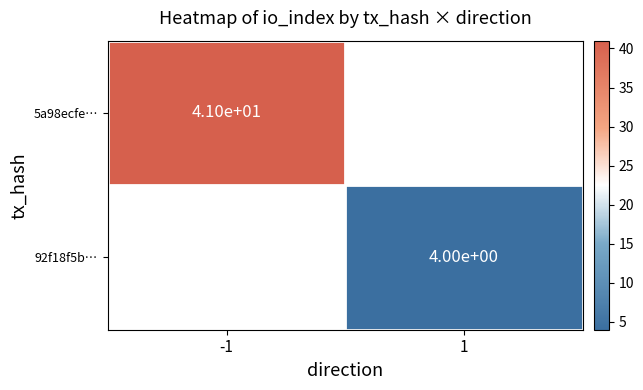

The 5a98ecfe… series shows 41 at -1. True or false?

True